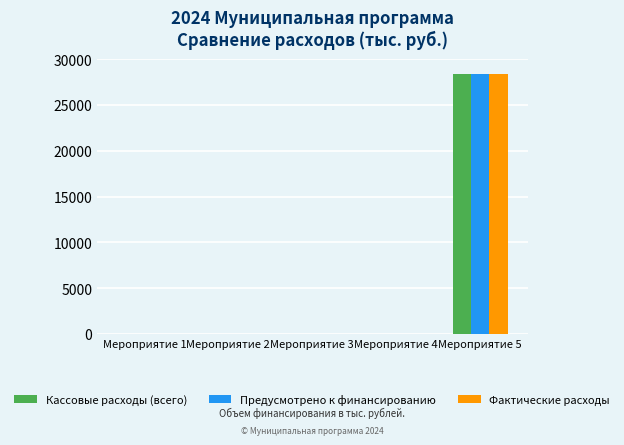

How many series are shown in this chart?

3